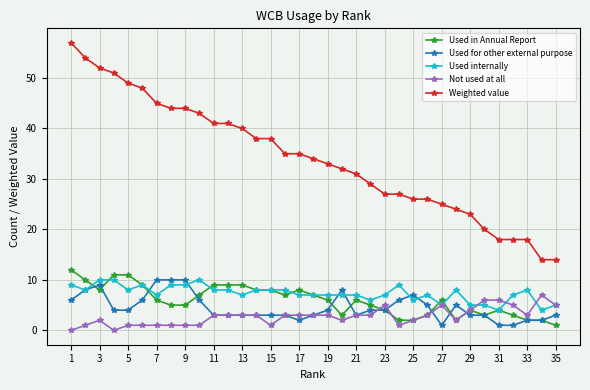

True or false: Used for other external purpose and Weighted value intersect in this chart.

False